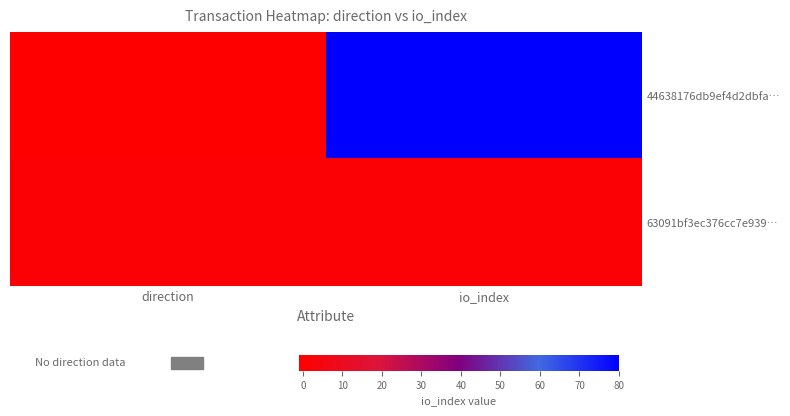

Which series has the largest range (max minus min)?

44638176db9ef4d2dbfa…